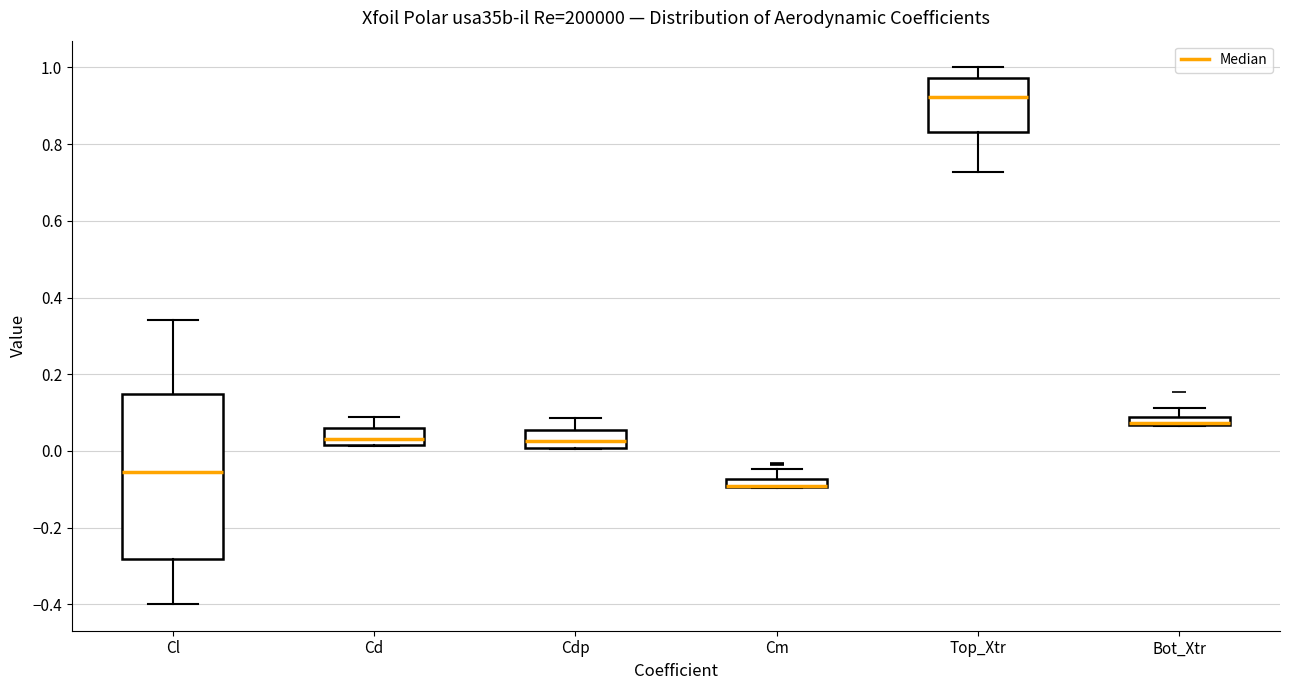

Which box is the tallest, from its lower edge to its upper edge?

Cl